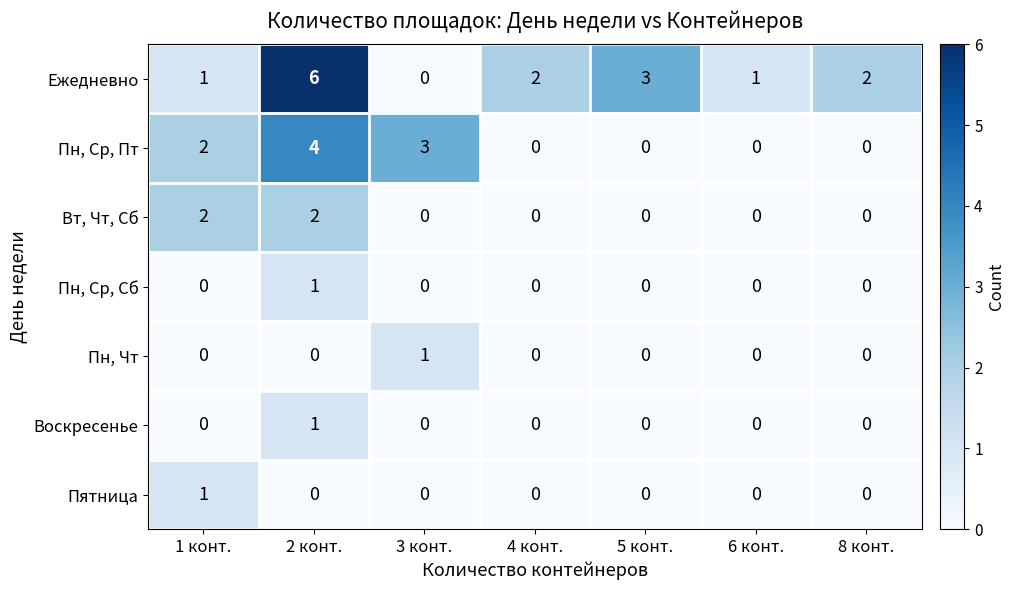

What is the difference between the maximum and second lowest values in the Ежедневно series?

5